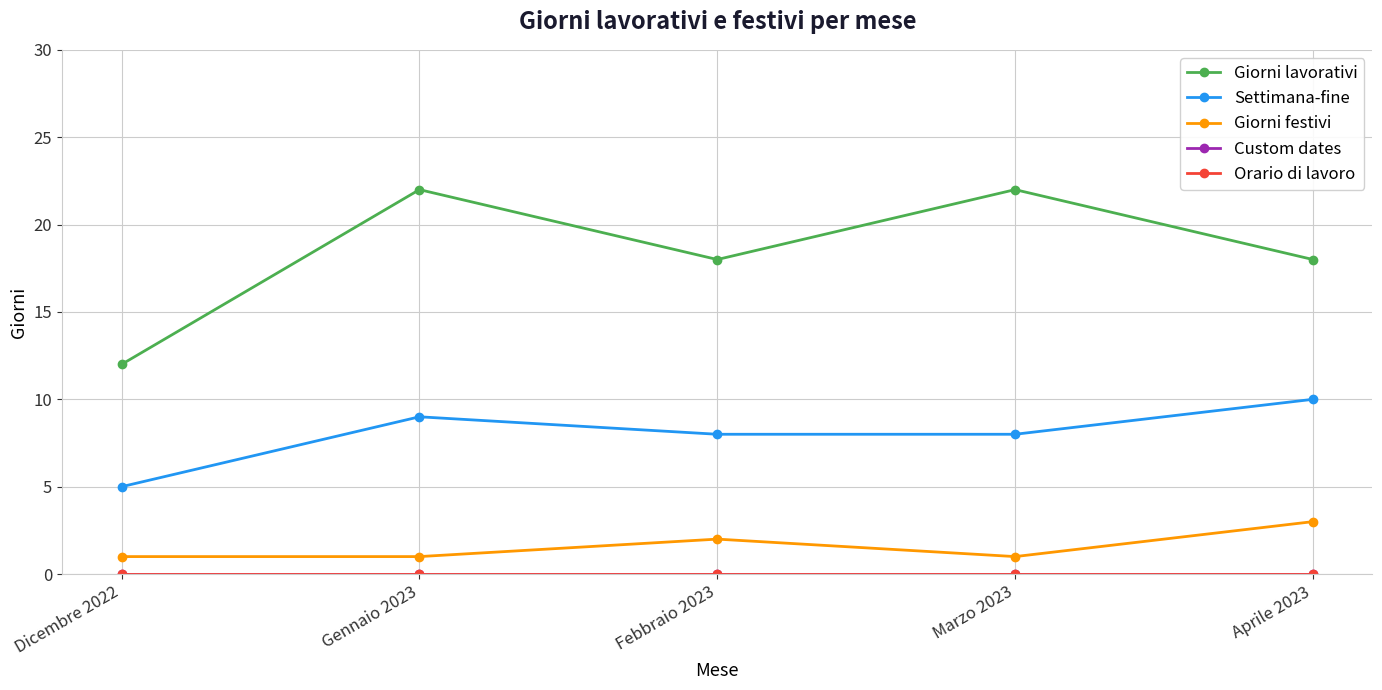

Is this an area chart (filled region under the line)?

No